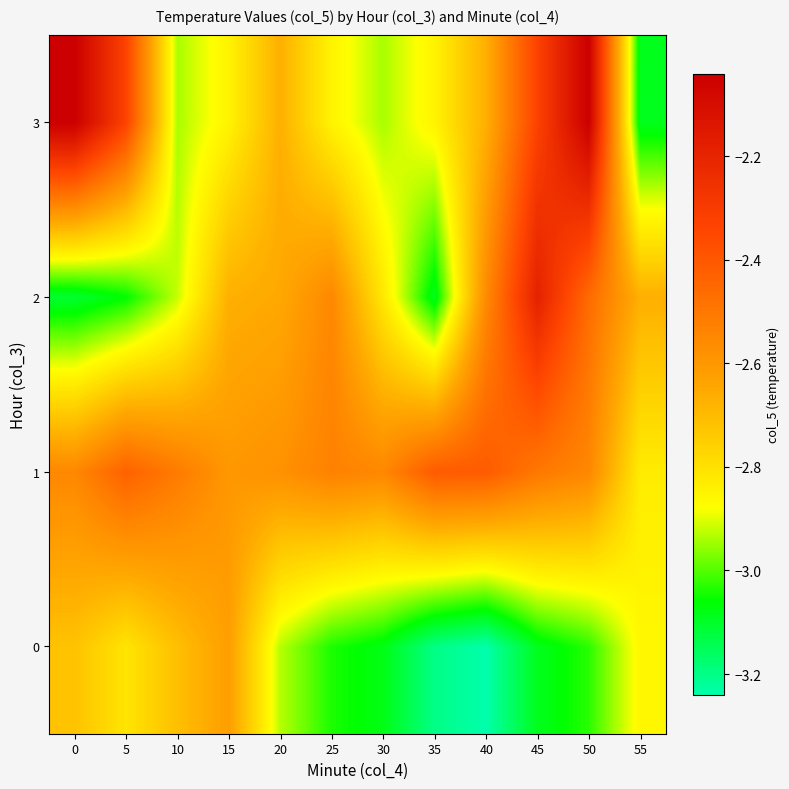

Count the number of categories in the chart.

12